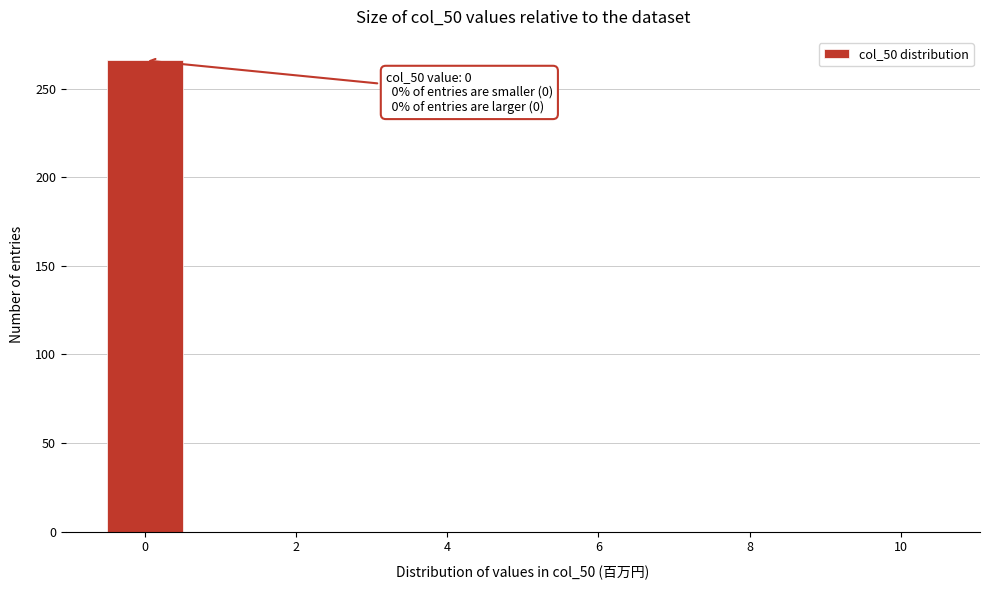

Which range on the x-axis has the tallest bar?

-0.5 to 0.5